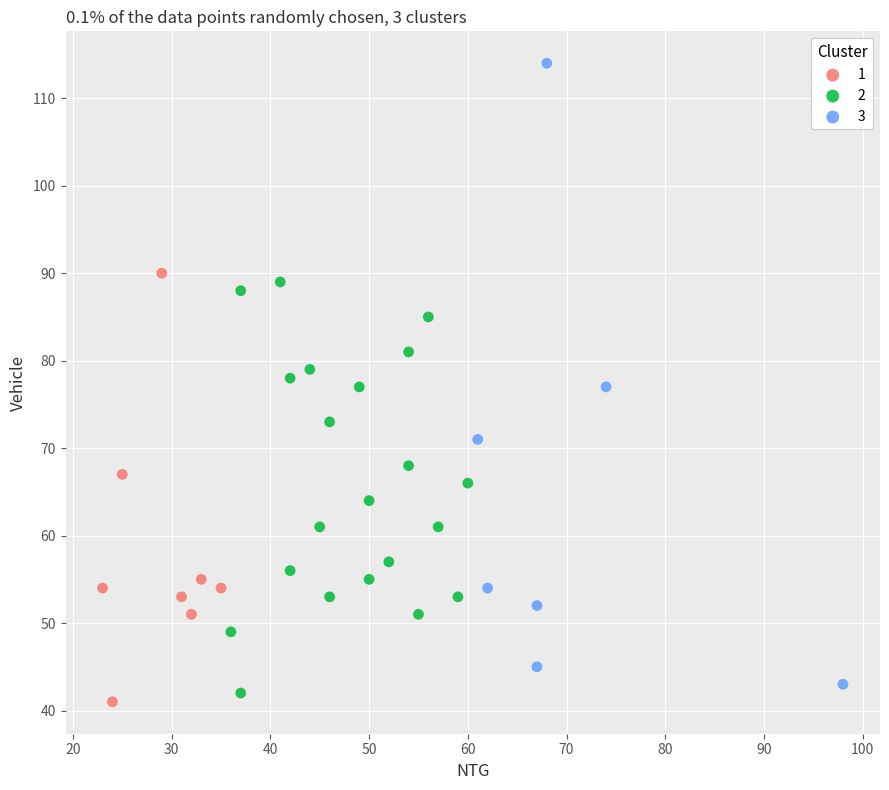

Which series has the largest Y range (max minus min)?

3